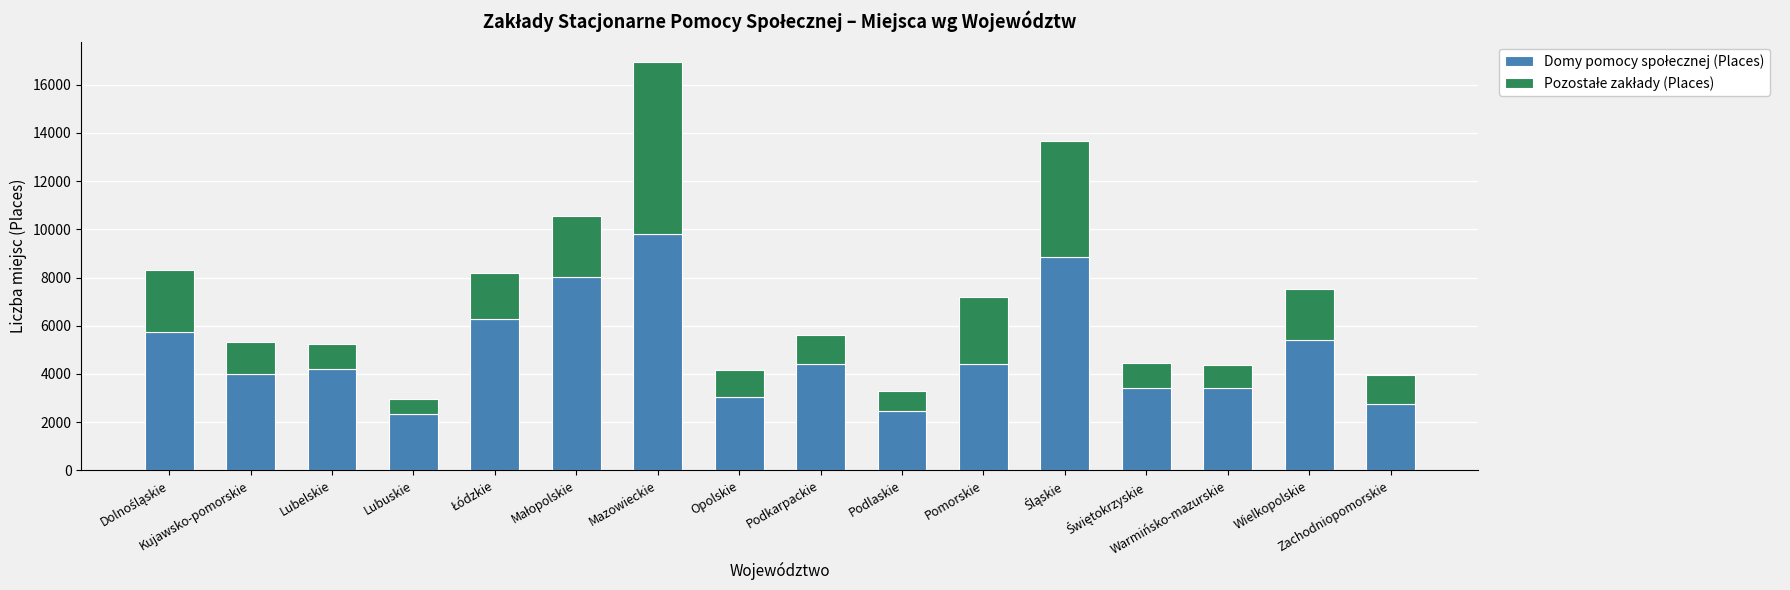

True or false: Domy pomocy społecznej (Places) has a value of 1864 at Opolskie.

False